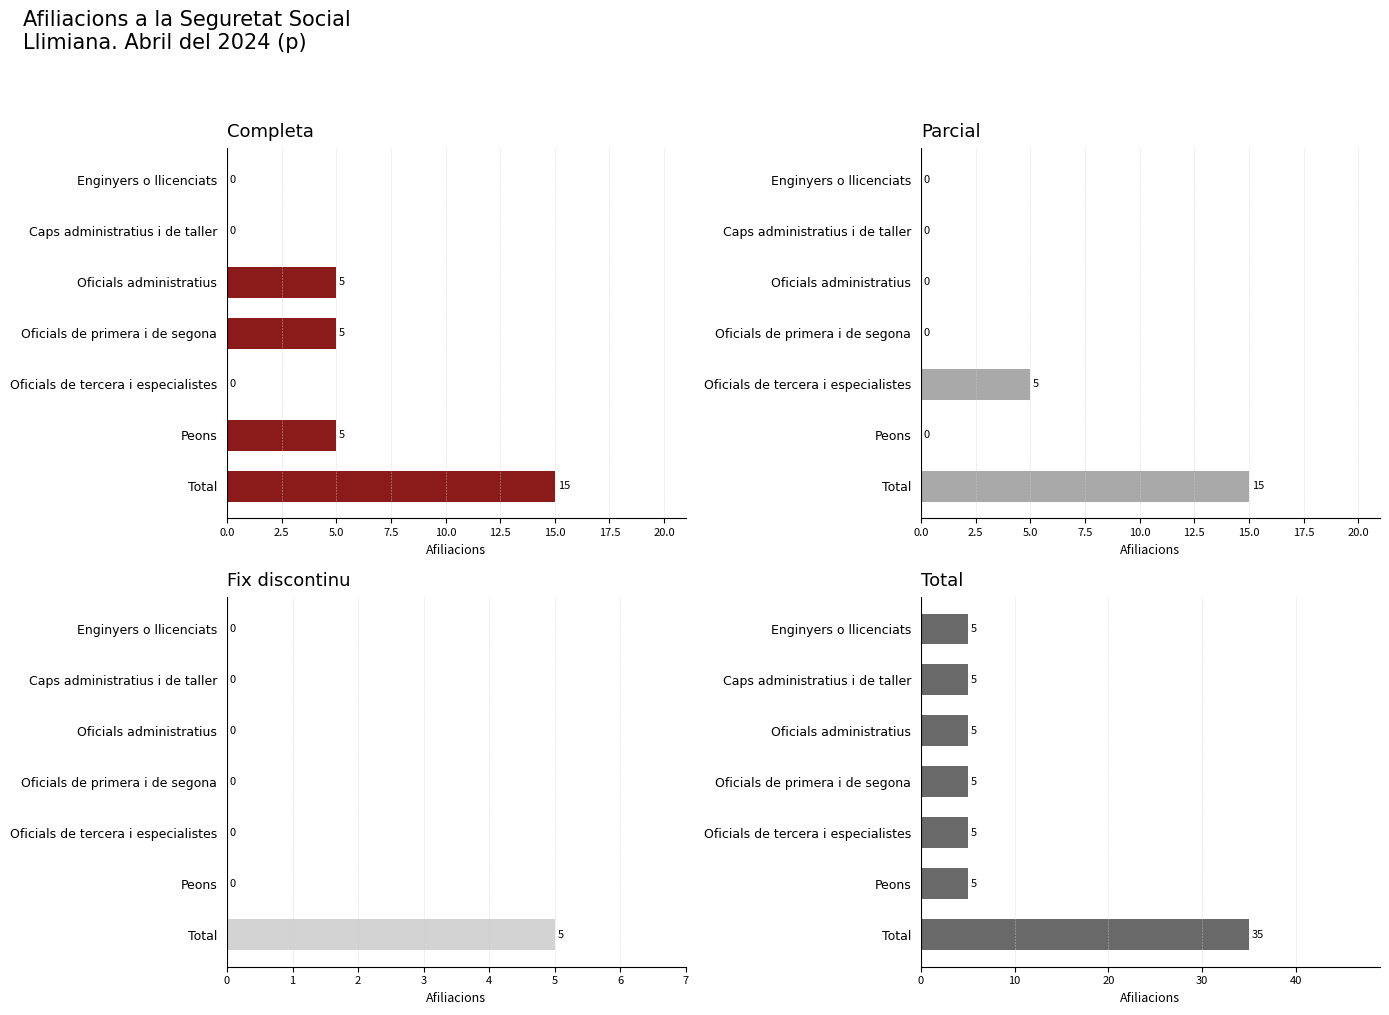

What is the sum of all Fix discontinu values?

5